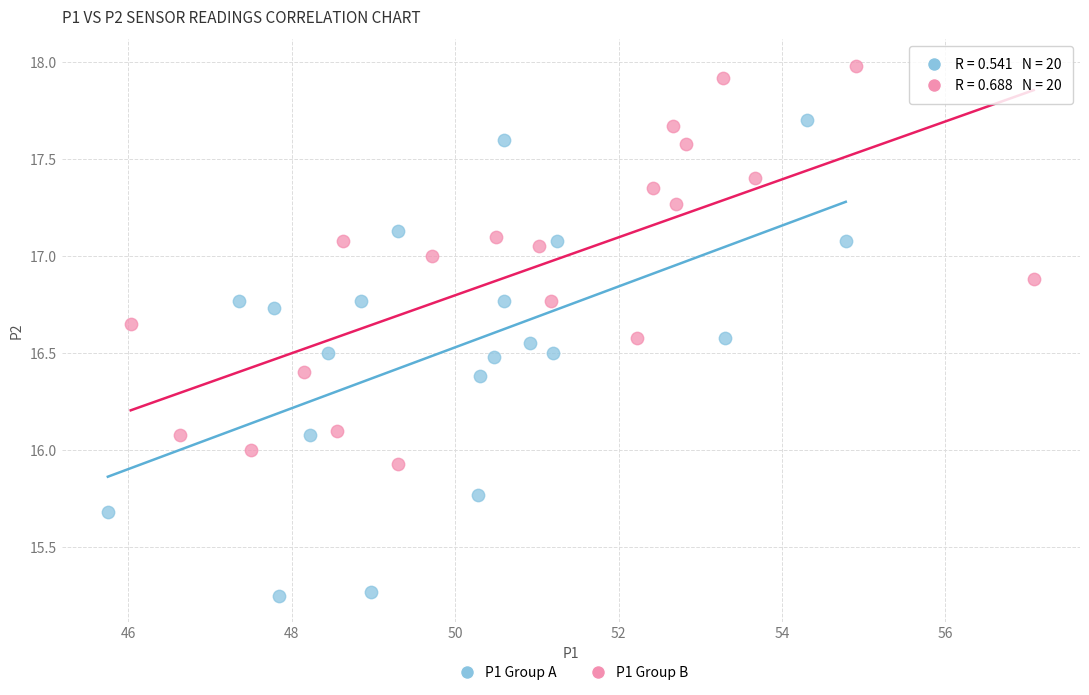

Which series has the widest spread of Y values?

P1 Group A